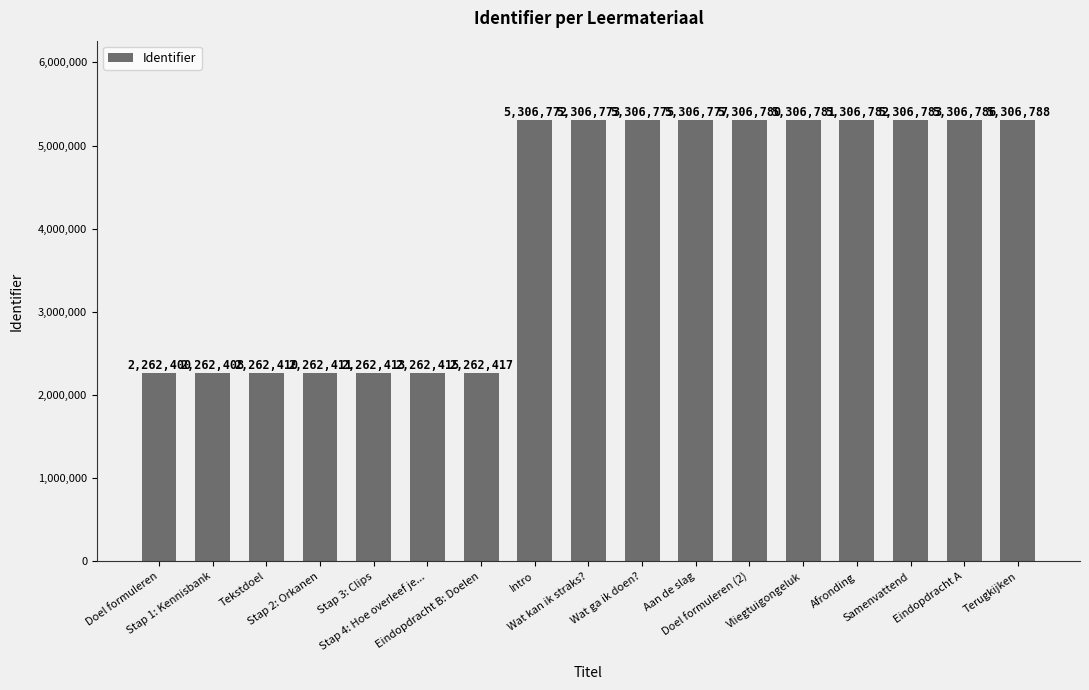

Reading left to right, what are all the values shown in this chart?

Doel formuleren=2262400	Stap 1: Kennisbank=2262408	Tekstdoel=2262410	Stap 2: Orkanen=2262411	Stap 3: Clips=2262413	Stap 4: Hoe overleef je...=2262415	Eindopdracht B: Doelen=2262417	Intro=5306772	Wat kan ik straks?=5306773	Wat ga ik doen?=5306775	Aan de slag=5306777	Doel formuleren (2)=5306780	Vliegtuigongeluk=5306781	Afronding=5306782	Samenvattend=5306783	Eindopdracht A=5306786	Terugkijken=5306788